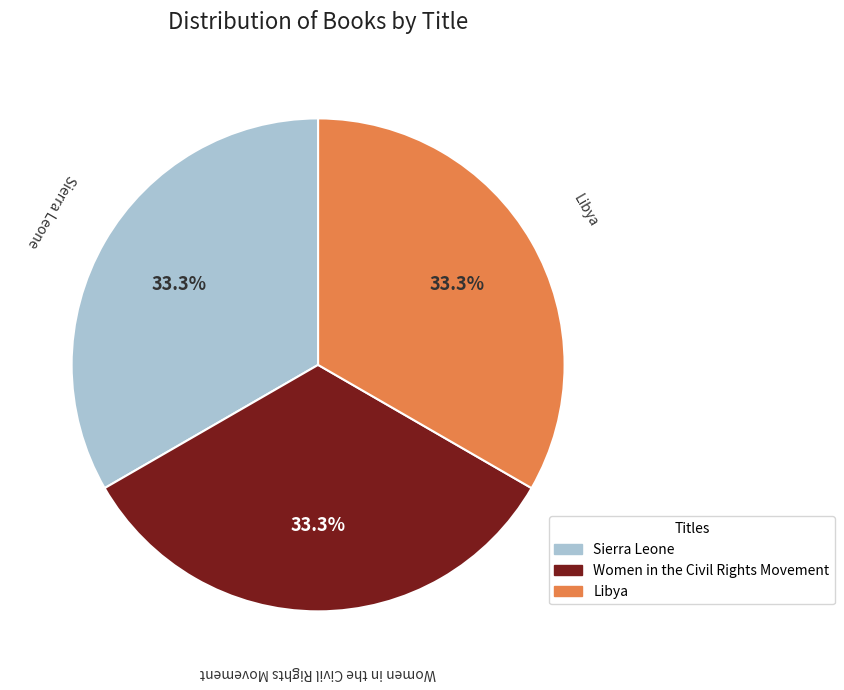

To the nearest percent, what is the average slice percentage?

33%